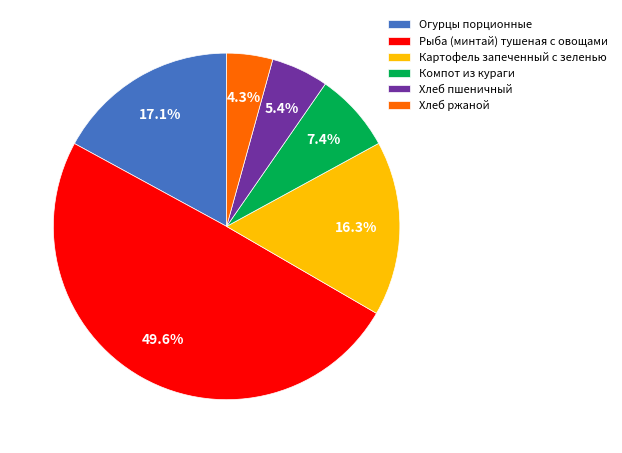

Which slice is the smallest?

Хлеб ржаной